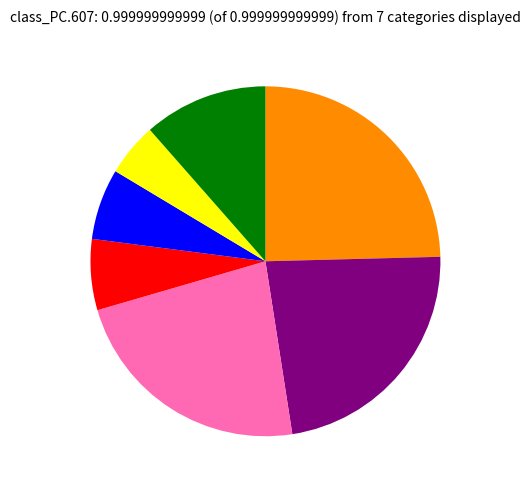

Does any single category account for the majority?

No